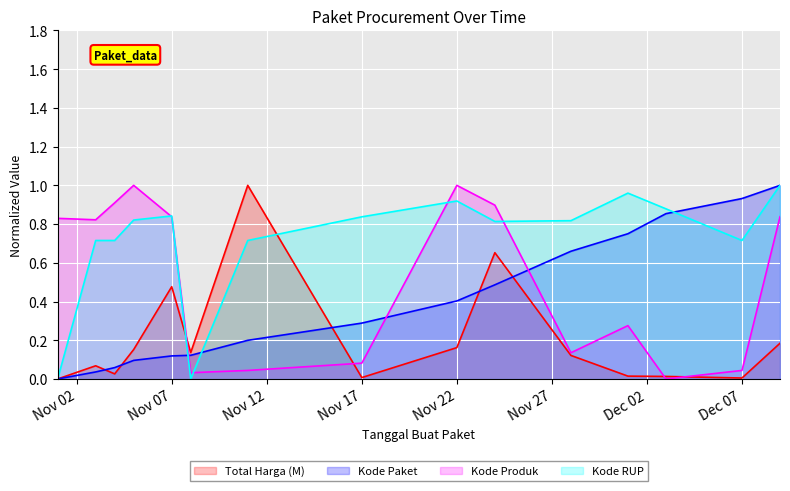

Between 2021-11-04 and 2021-12-09, which is larger?

2021-12-09